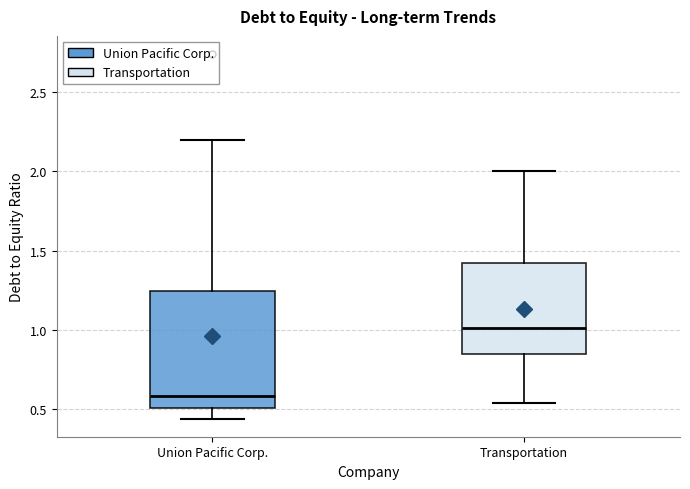

Reading left to right, read every box against the y-axis: the position of its median line, the range the box covers, and the ends of its whiskers. The values are not printed on the chart, so give them approximately, as read against the axis.

Union Pacific Corp.: median 0.60, box 0.50 to 1.25, whiskers 0.45 to 2.20
Transportation: median 1.00, box 0.85 to 1.40, whiskers 0.55 to 2.00